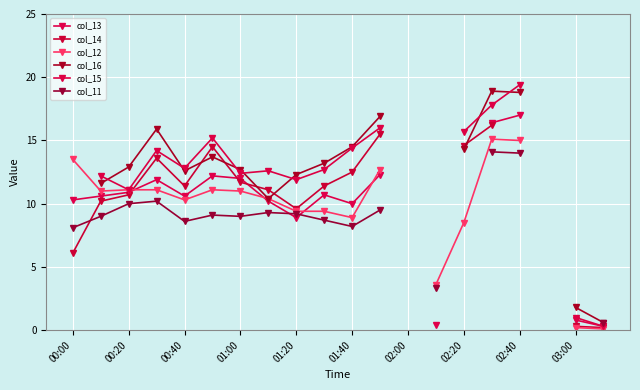

How many interior local valleys does the col_14 series have?

2